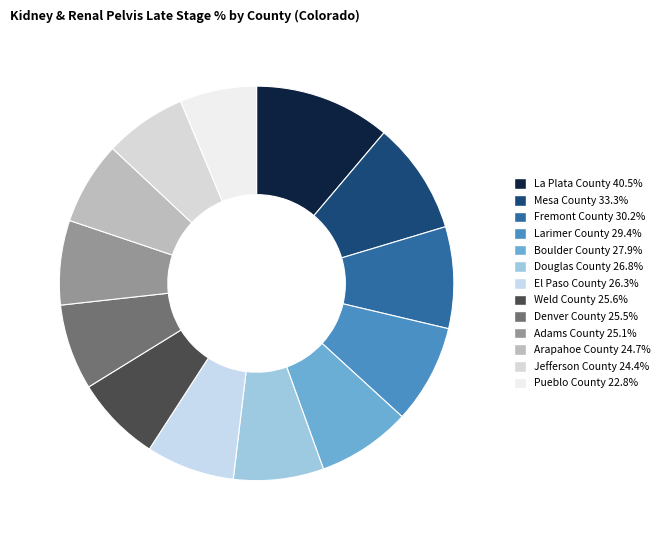

Combined, what portion of the pie is Boulder County 27.9% and Adams County 25.1%?

14.6%